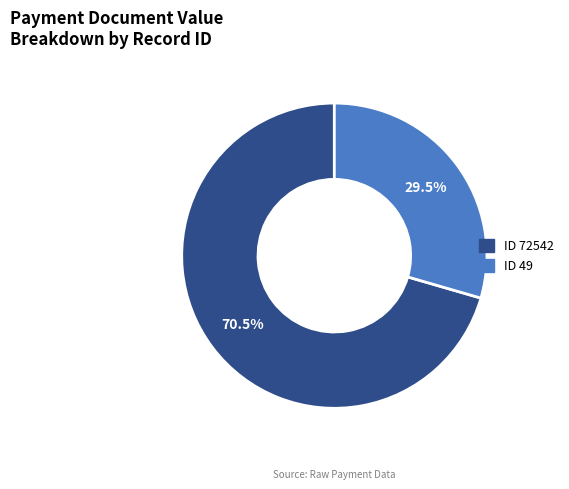

Is there a majority slice in this chart?

Yes